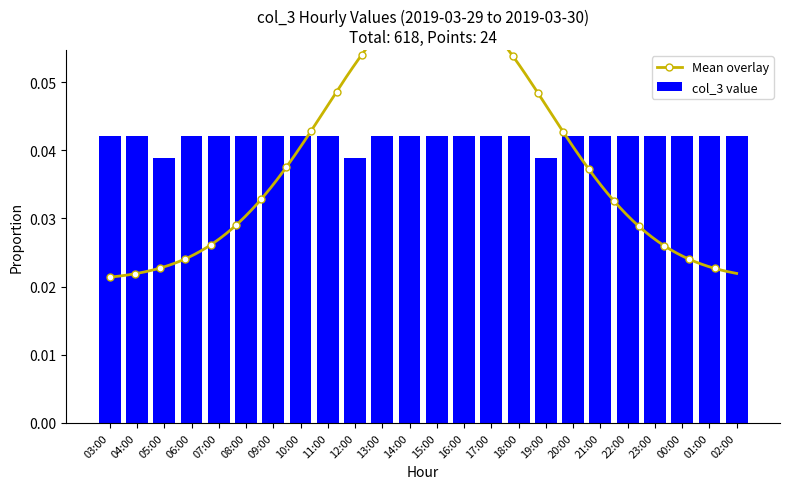

List the labels in order of value, smallest first.

05:00, 12:00, 19:00, 03:00, 04:00, 06:00, 07:00, 08:00, 09:00, 10:00, 11:00, 13:00, 14:00, 15:00, 16:00, 17:00, 18:00, 20:00, 21:00, 22:00, 23:00, 00:00, 01:00, 02:00